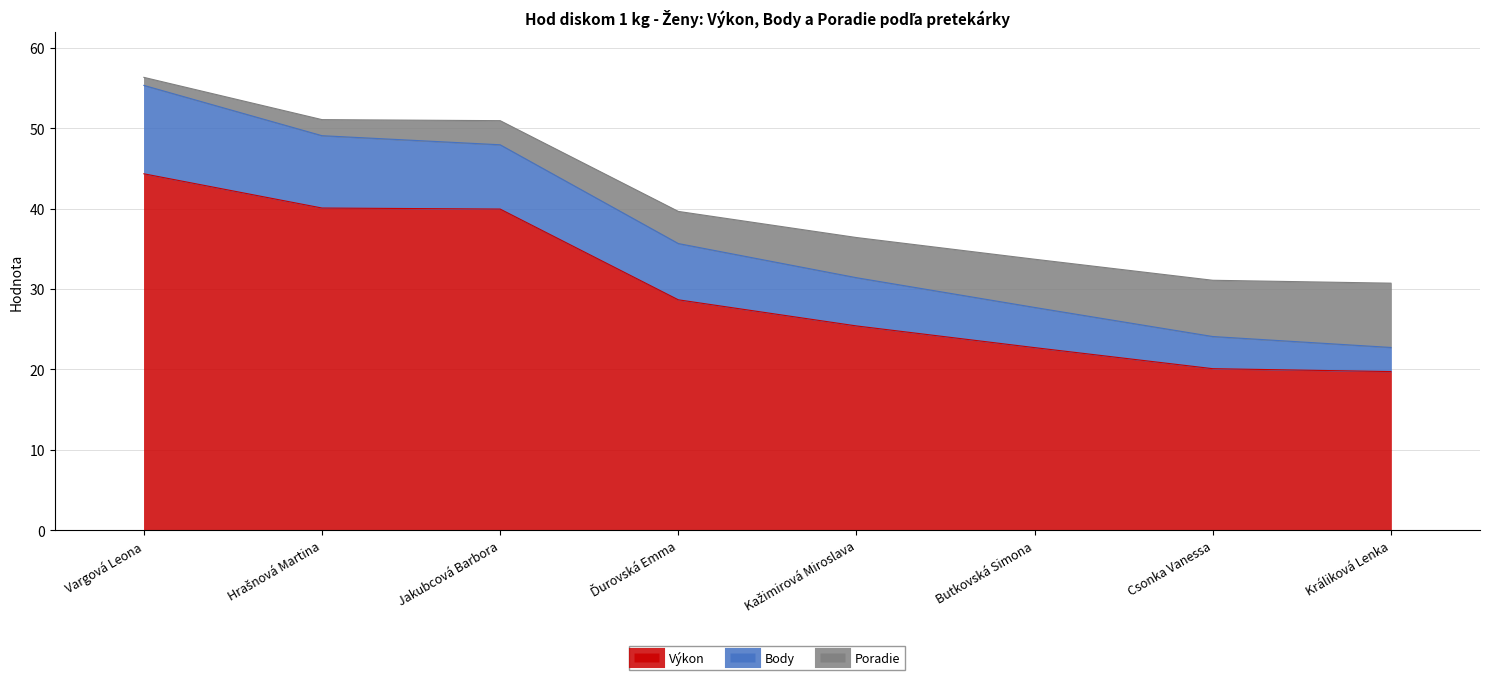

What is the average value of the Poradie series?

4.5